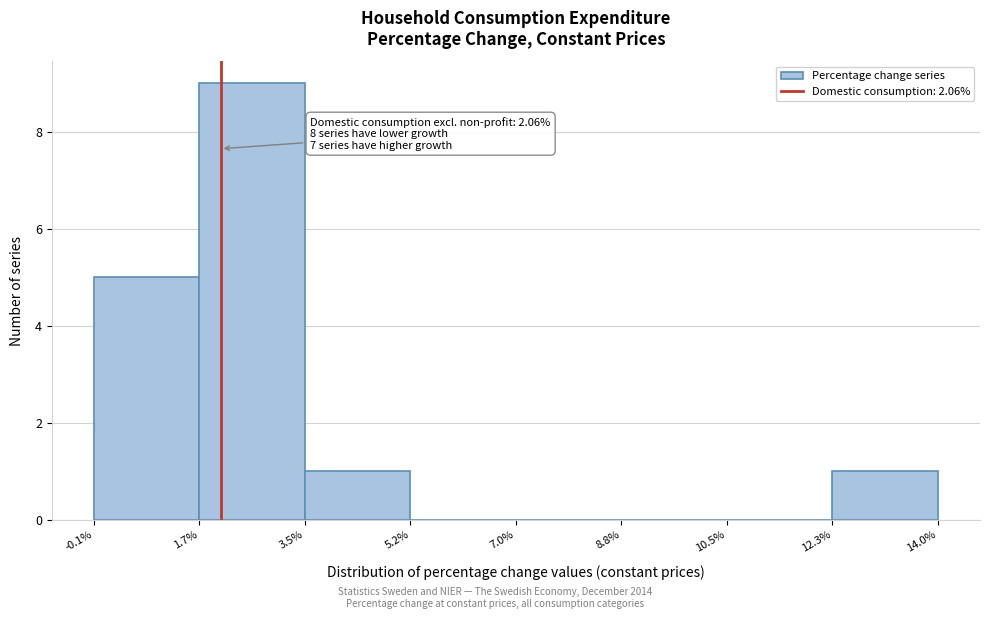

Which range on the x-axis has the tallest bar?

1.7% to 3.5%